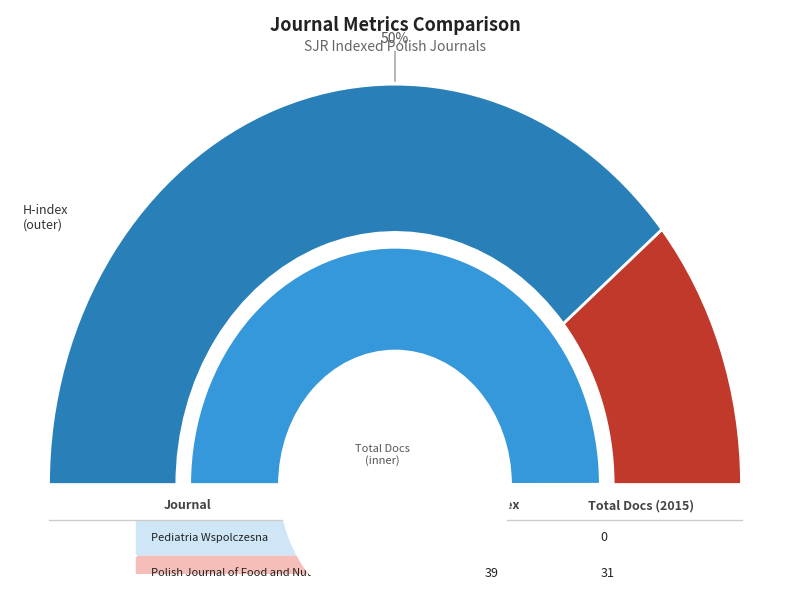

Combined, what portion of the pie is Polish Journal of Food and Nutrition Sciences and Pediatria Wspolczesna?

100.0%